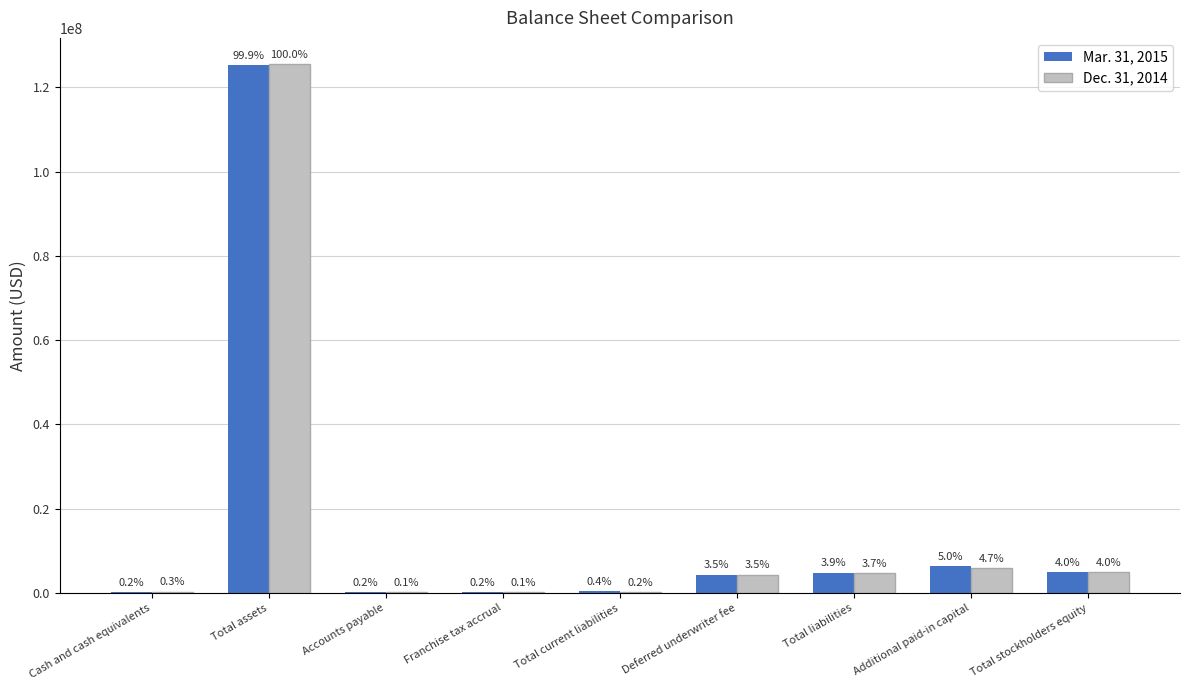

What is the spread (max minus min) of values at Accounts payable?

121258